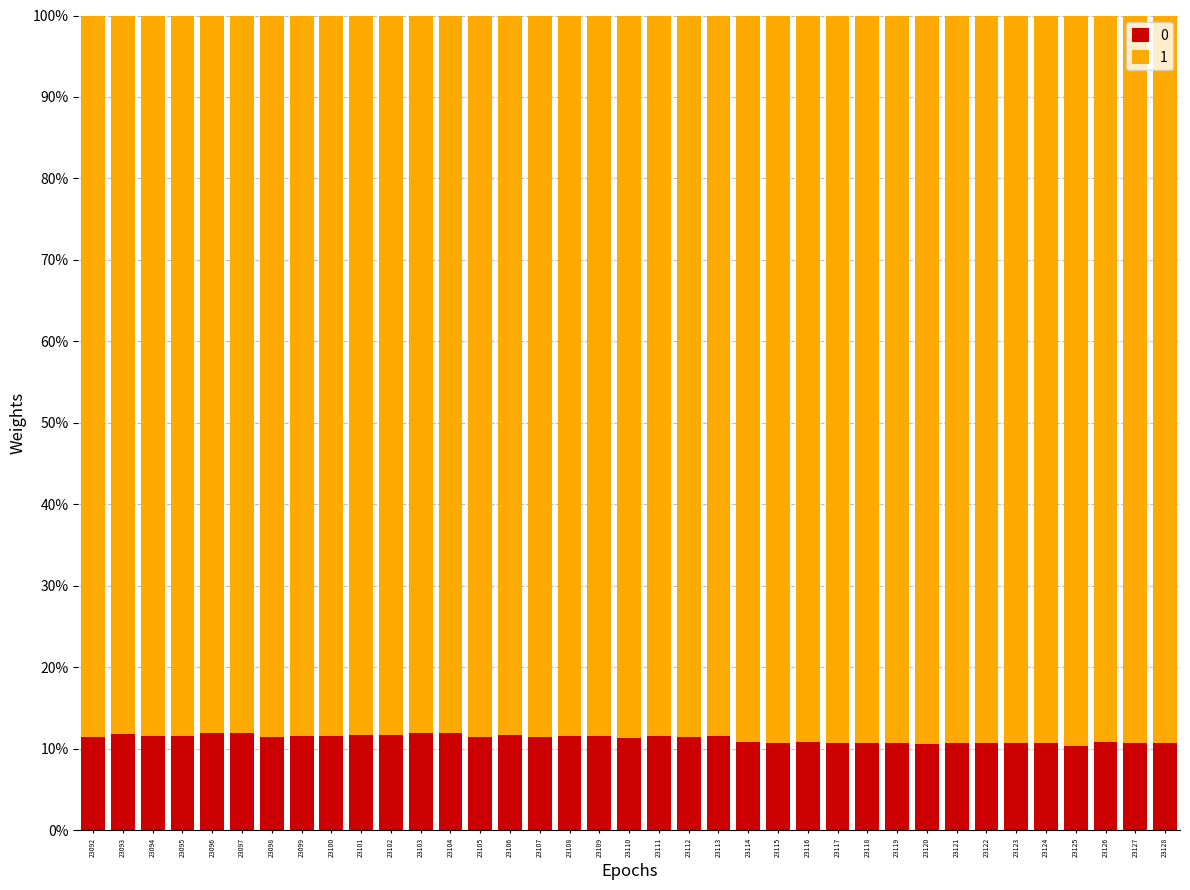

What is the minimum value for 0?

10.4